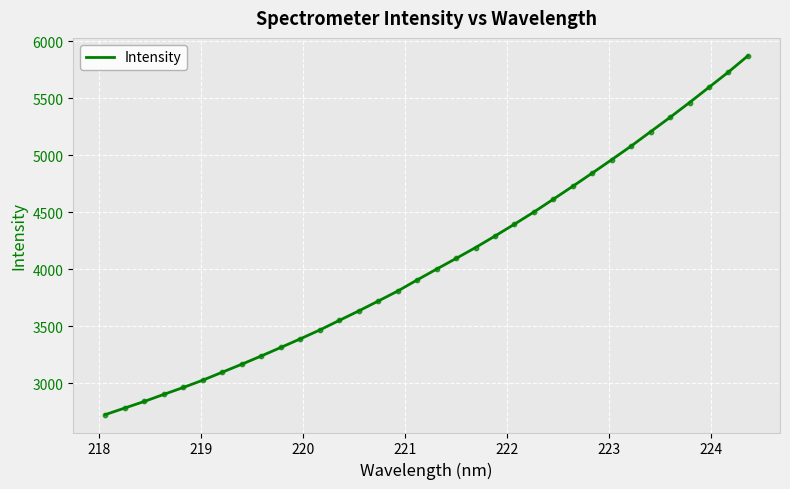

What is the maximum value shown in the chart?

5871.9